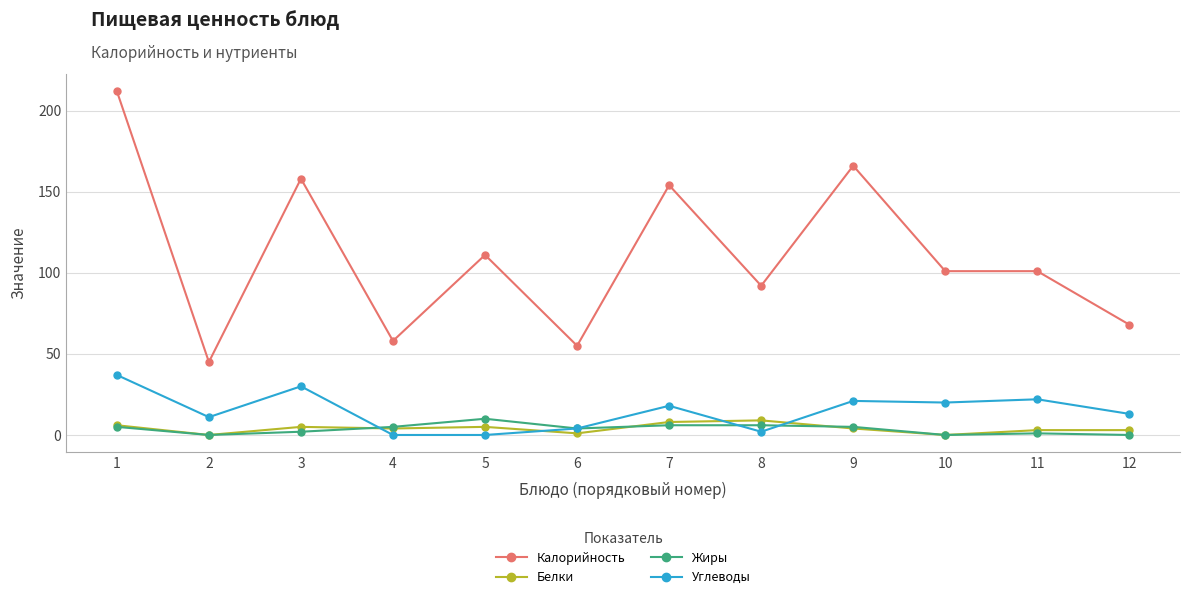

What is the difference between the maximum and second lowest values in the Углеводы series?

37